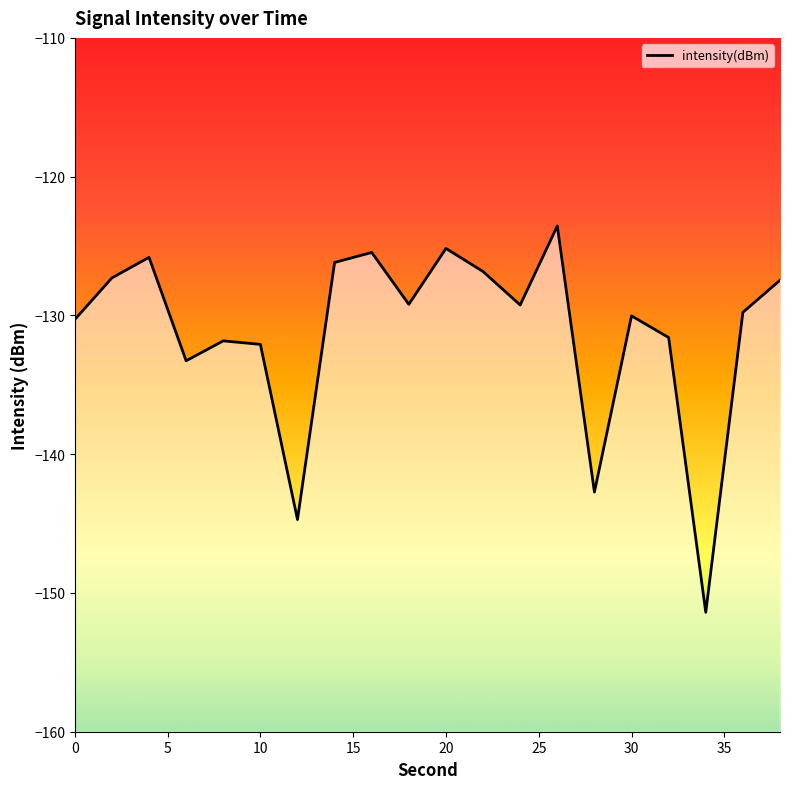

How many points are higher than both their immediate neighbors (excluding endpoints)?

6